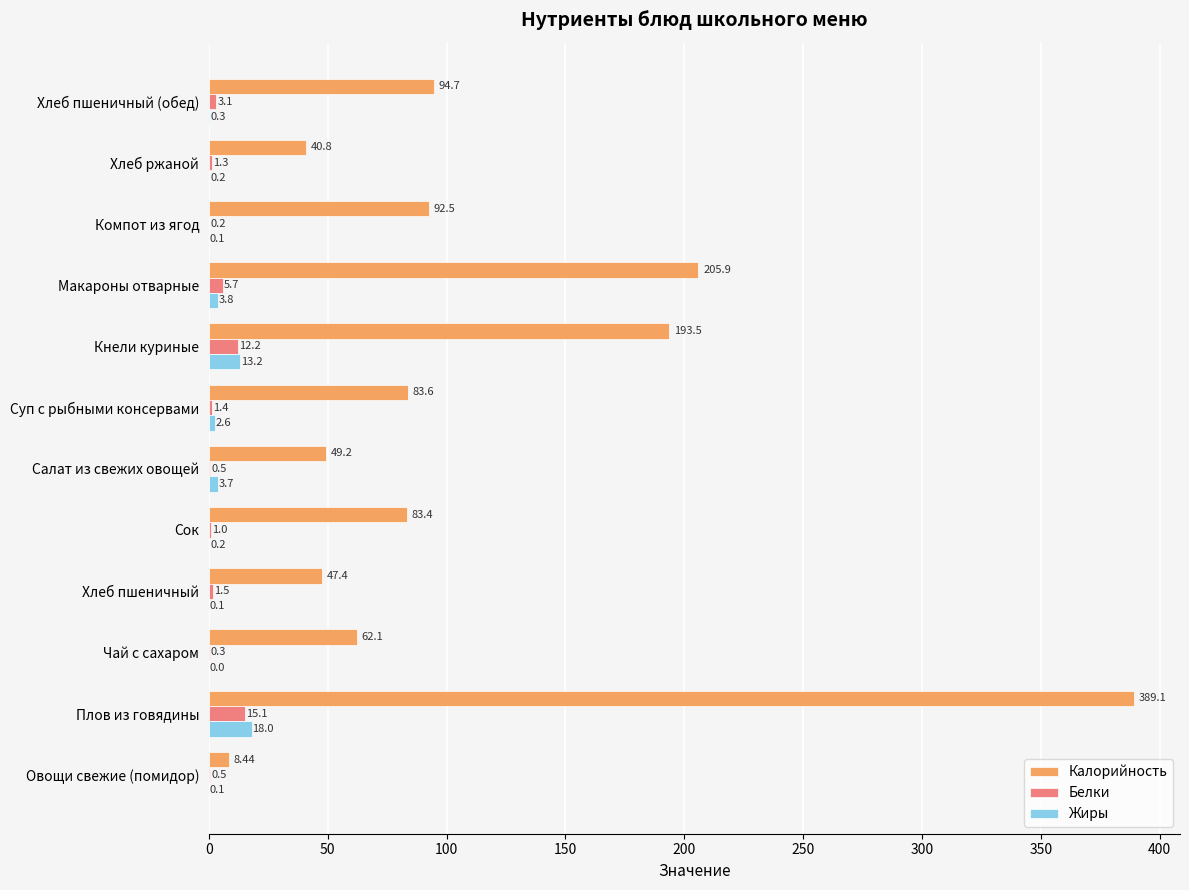

Between Сок and Компот из ягод, which series saw the biggest shift?

Калорийность